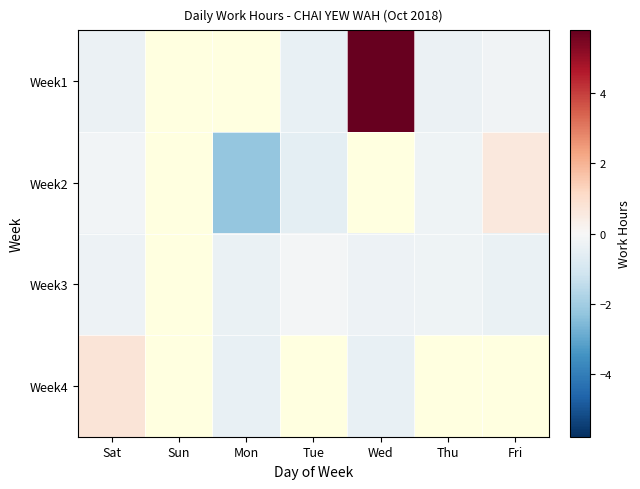

The value of Week1 at Sat is -0.6. True or false?

False